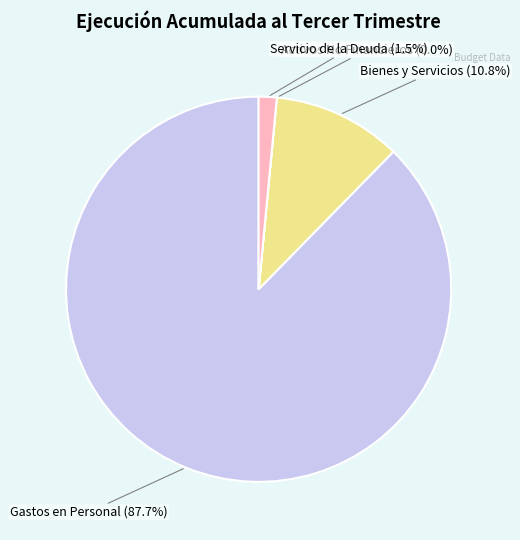

Is there a majority slice in this chart?

Yes